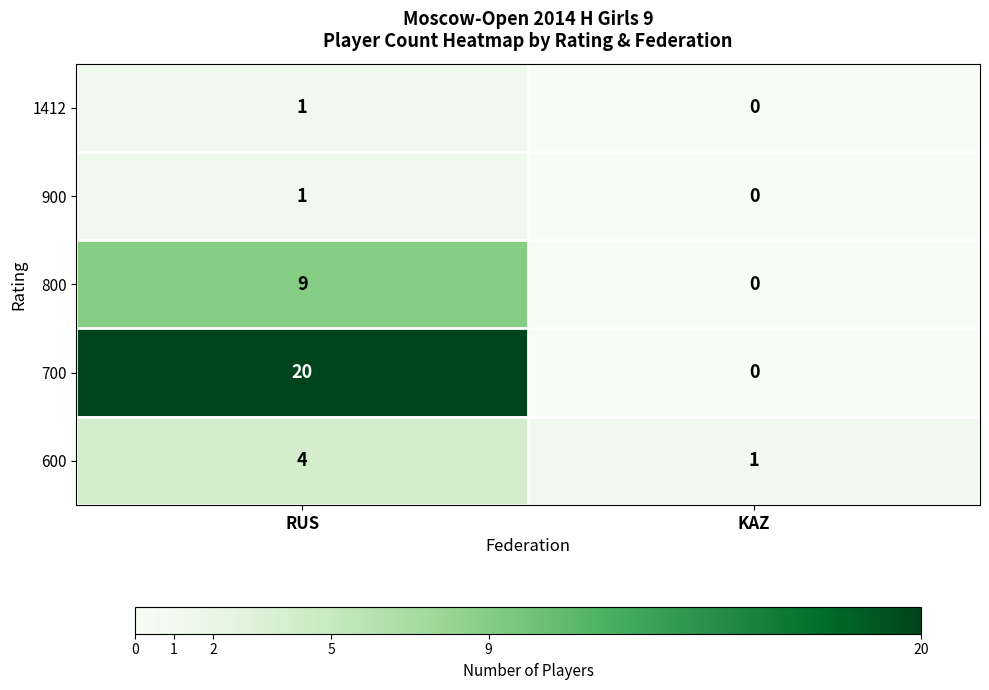

Count the number of categories in the chart.

2